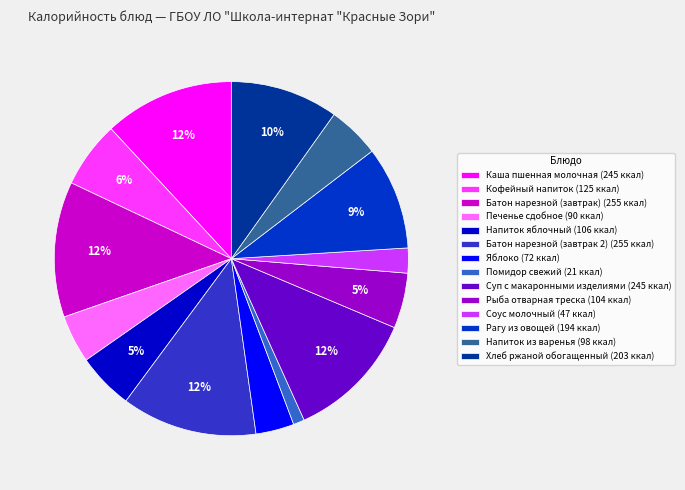

What is the smallest slice in the pie chart?

Помидор свежий